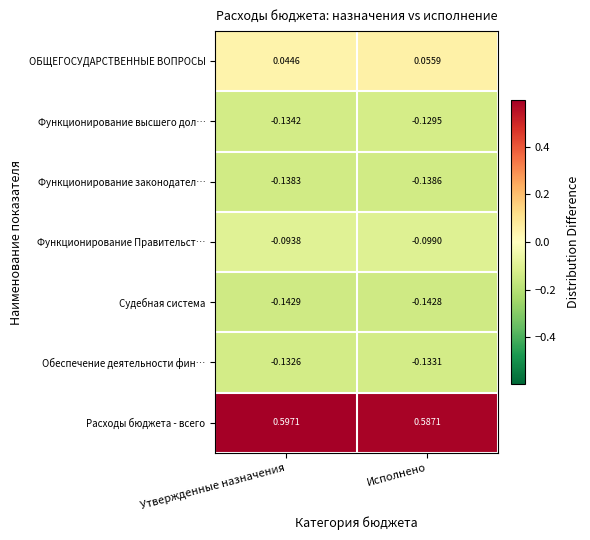

Which series has the largest range (max minus min)?

ОБЩЕГОСУДАРСТВЕННЫЕ ВОПРОСЫ